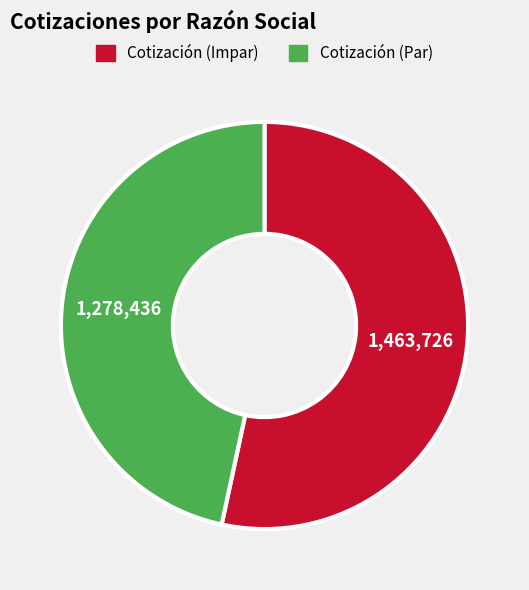

Is there any slice that represents more than half of the pie?

Yes